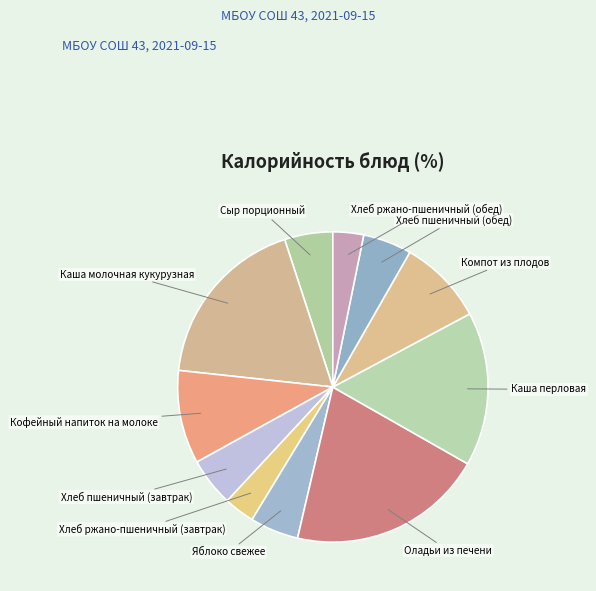

Rank the categories by value from lowest to highest.

Хлеб ржано-пшеничный (завтрак), Хлеб ржано-пшеничный (обед), Сыр порционный, Яблоко свежее, Хлеб пшеничный (завтрак), Хлеб пшеничный (обед), Компот из плодов, Кофейный напиток на молоке, Каша перловая, Каша молочная кукурузная, Оладьи из печени